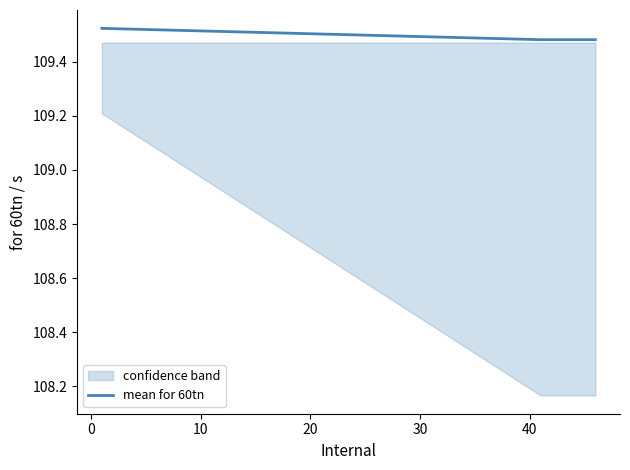

The value at 20 is 187.5. True or false?

False